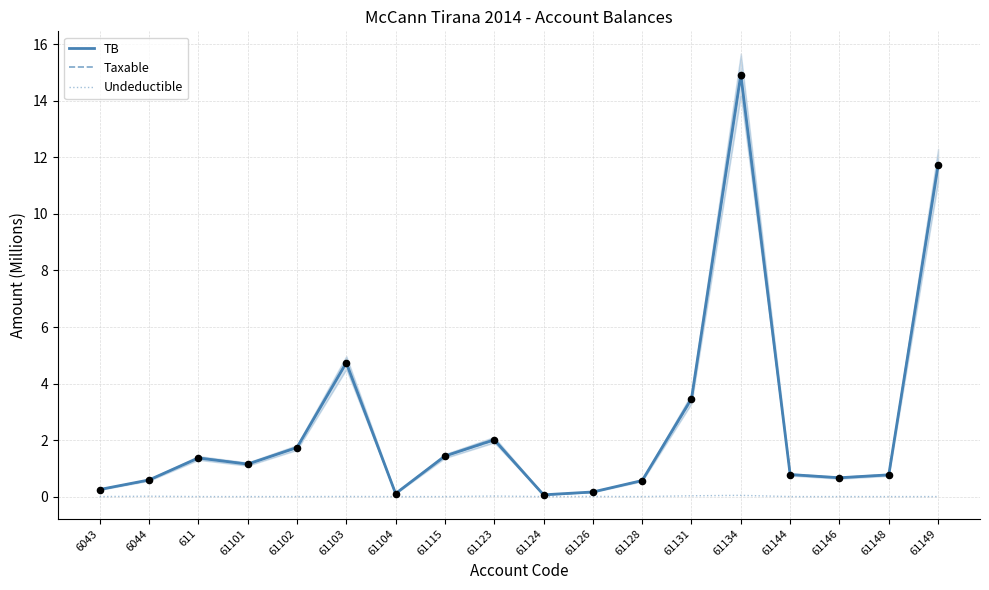

Which series has the widest spread of Y values?

TB